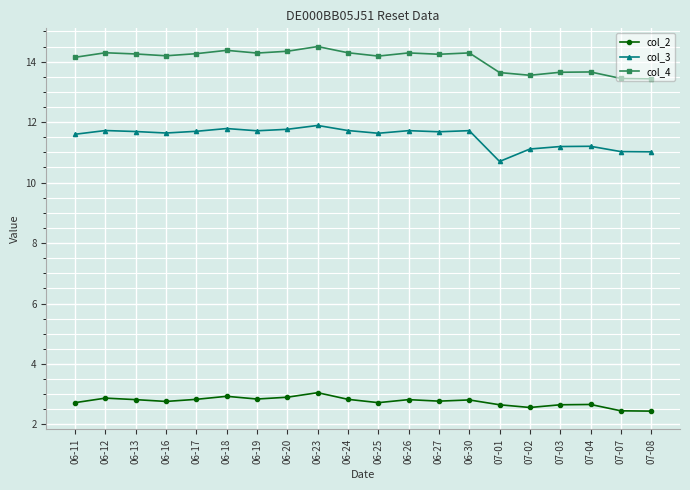

What is the spread (max minus min) of values at 07-01?

11.0